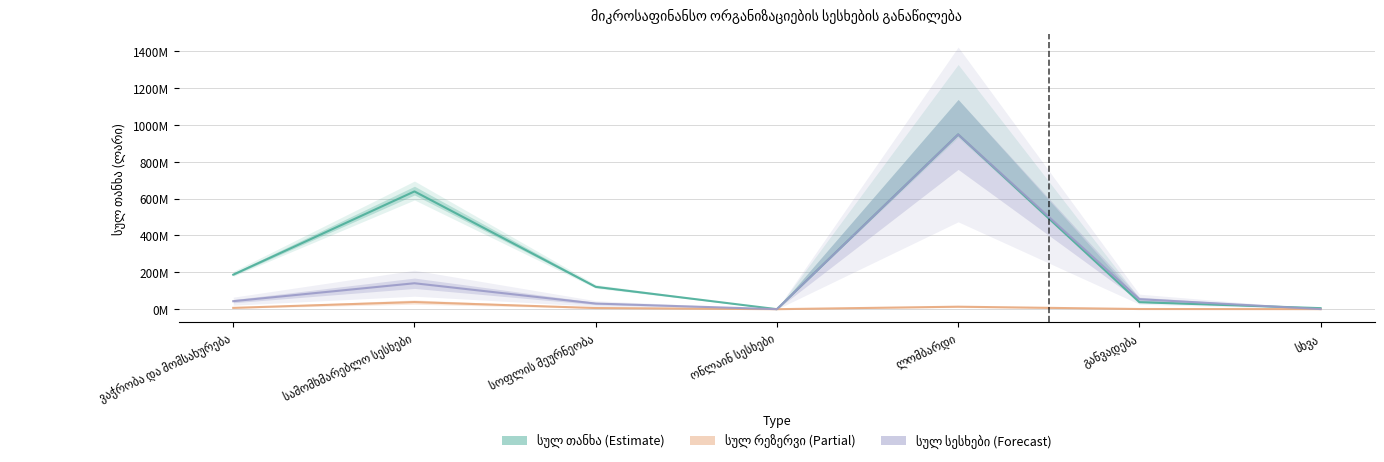

How many interior local peaks does the სულ თანხა (Estimate) series have?

2